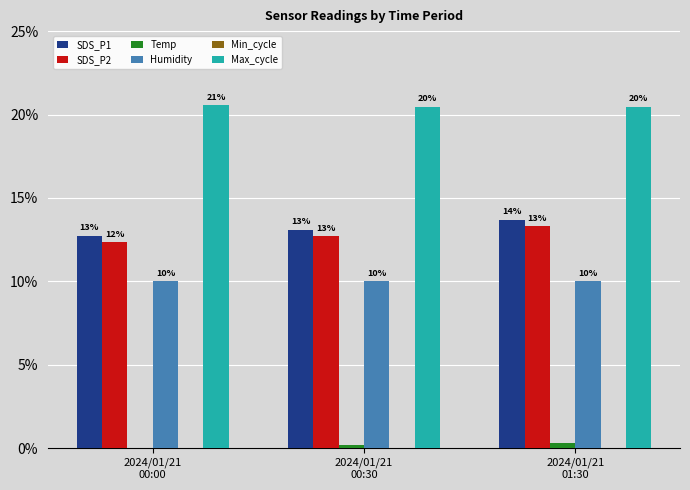

How many groups of bars are there?

3